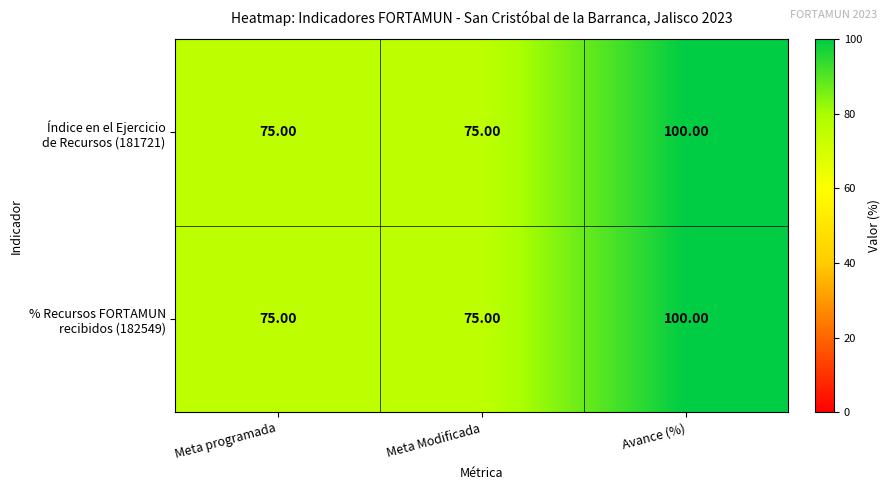

At which category is the sum across all series the highest?

Avance (%)